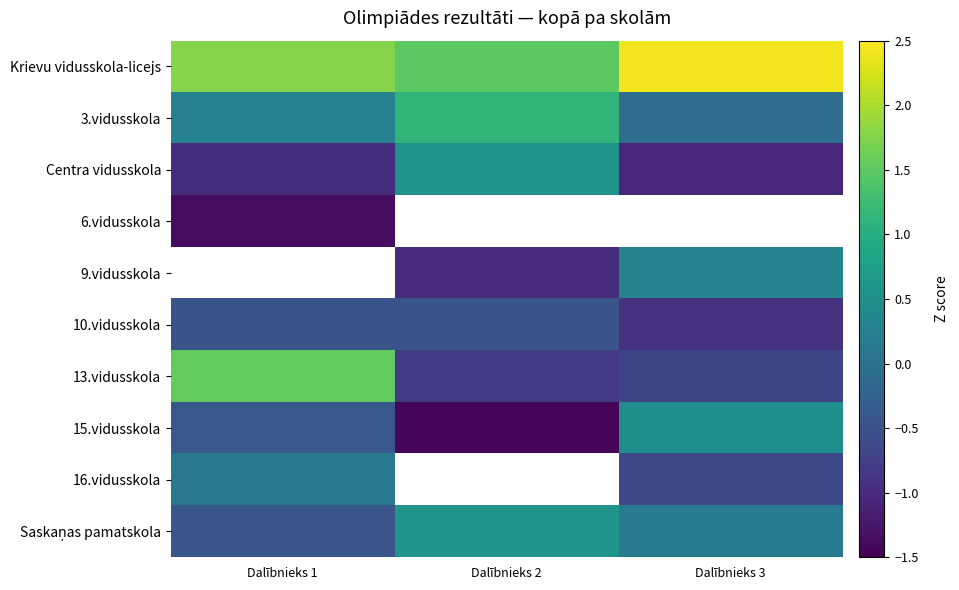

What is the sum of all 3.vidusskola values?

1.3